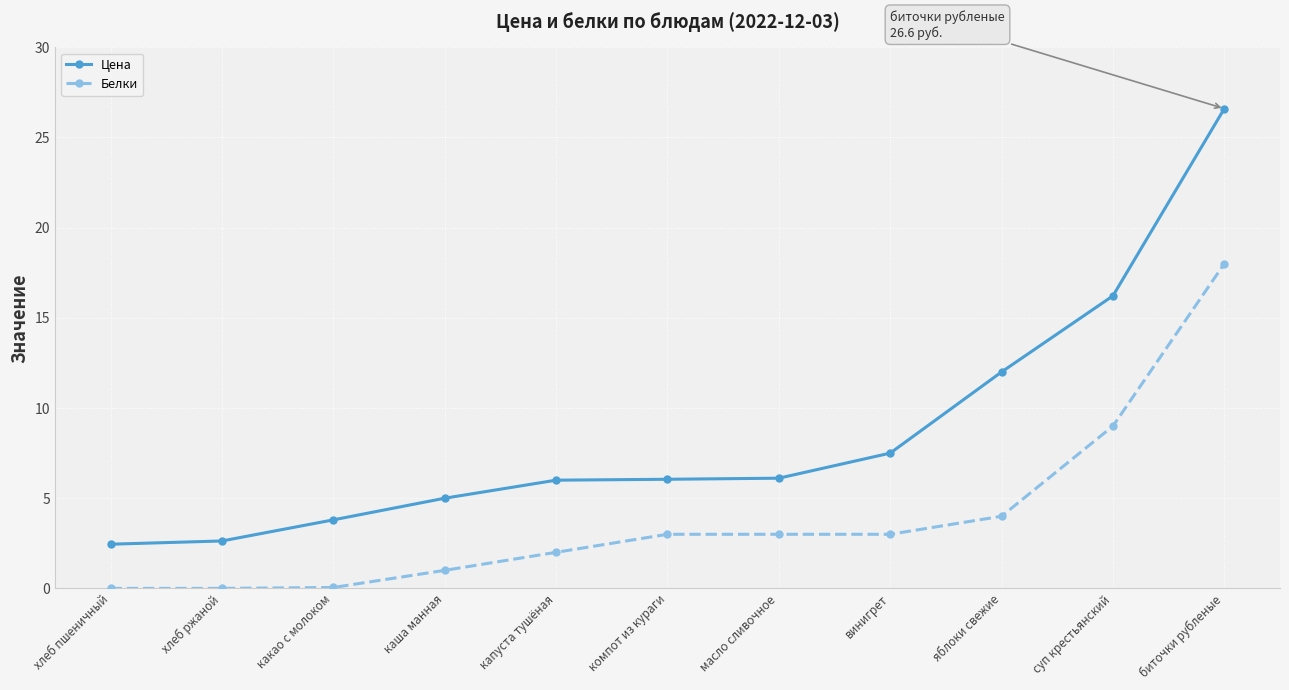

What position from the right is винигрет?

4